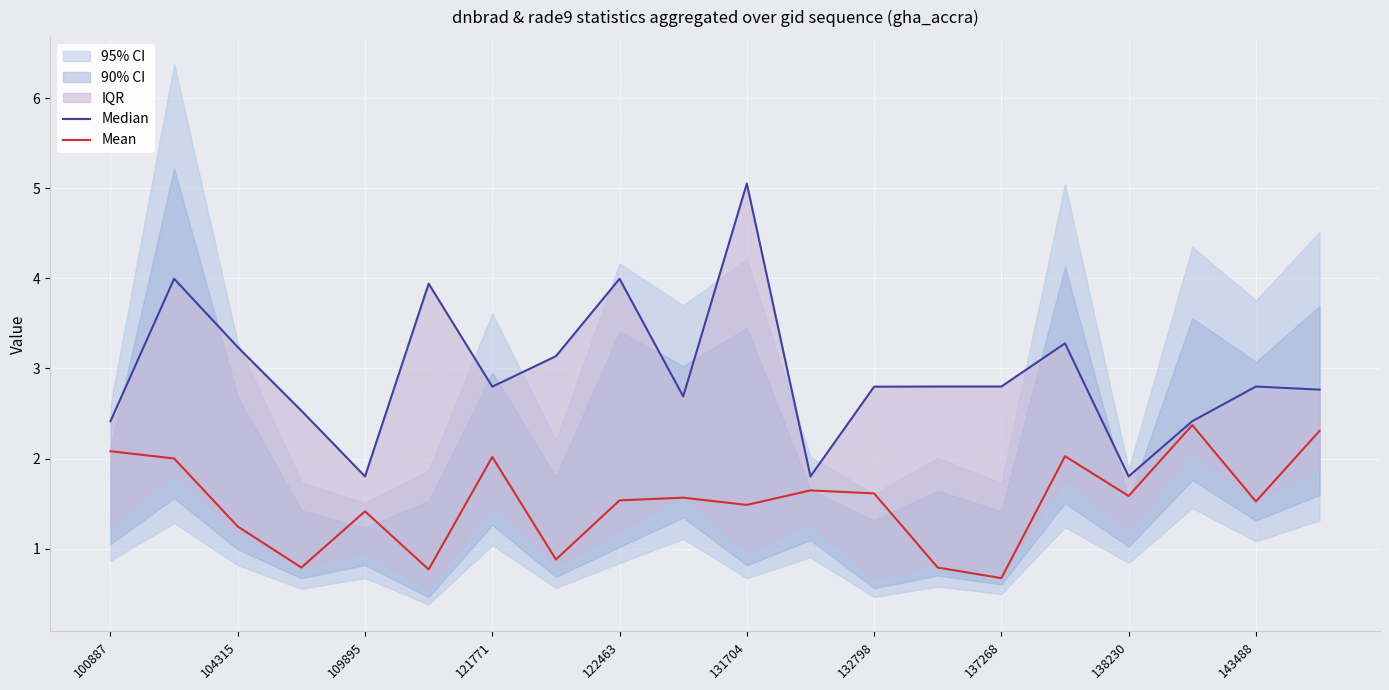

What is the maximum value for Mean?

2.4